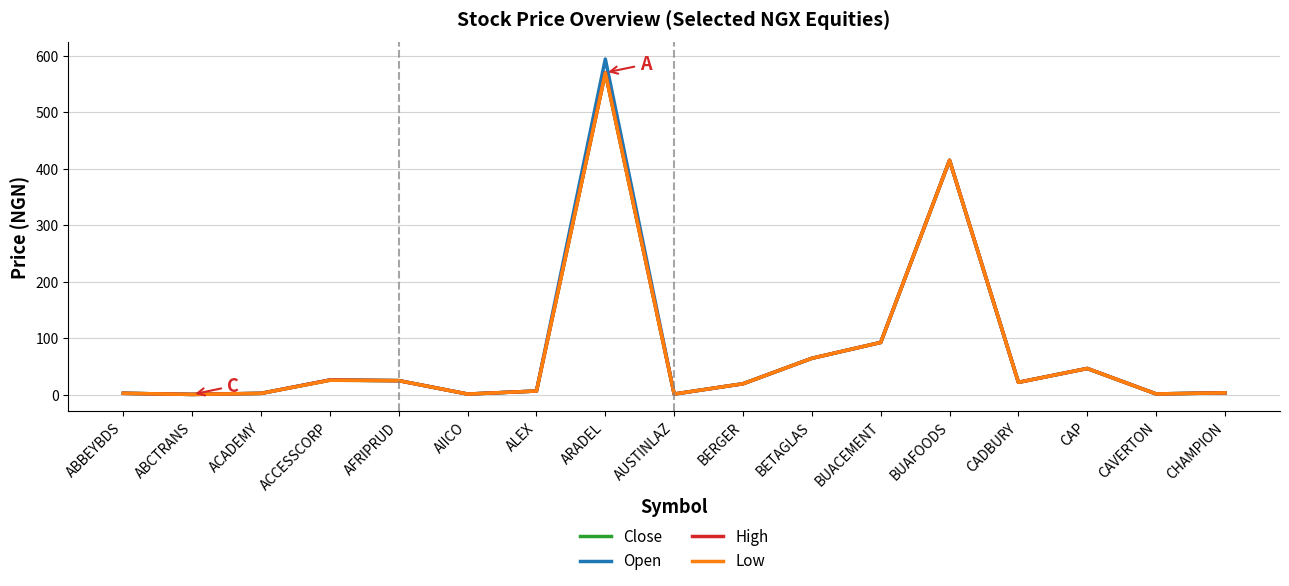

Which series has the largest range (max minus min)?

Open